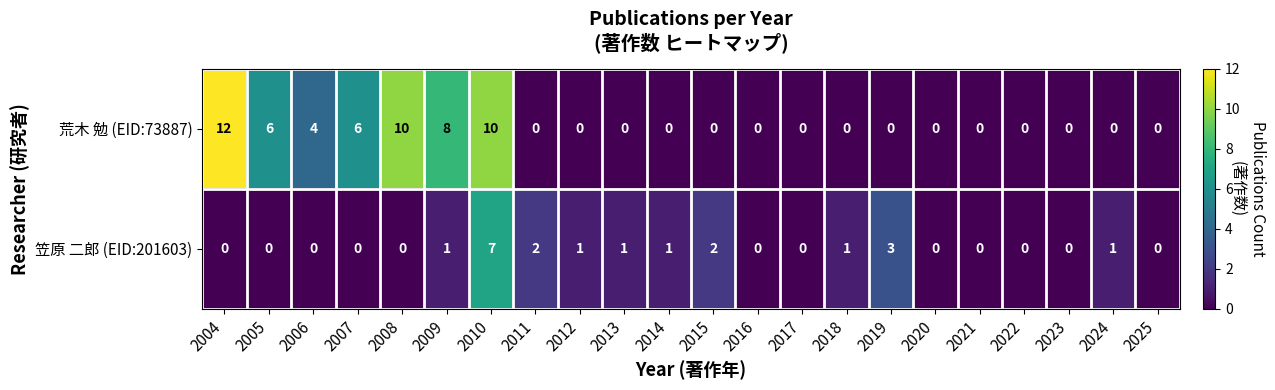

The value of 笠原 二郎 (EID:201603) at 2017 is 5. True or false?

False